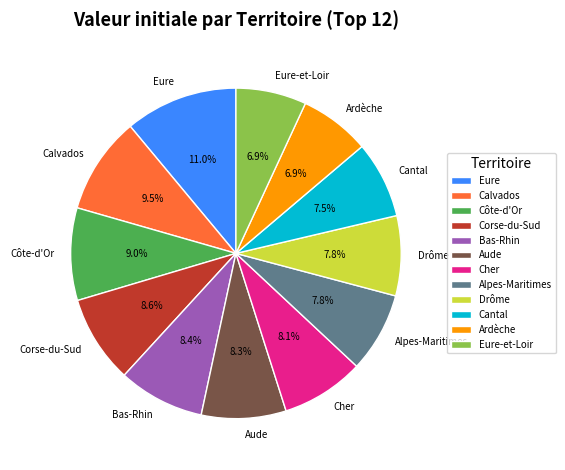

What is the ratio of the value at Alpes-Maritimes to the value at Côte-d'Or?

0.9